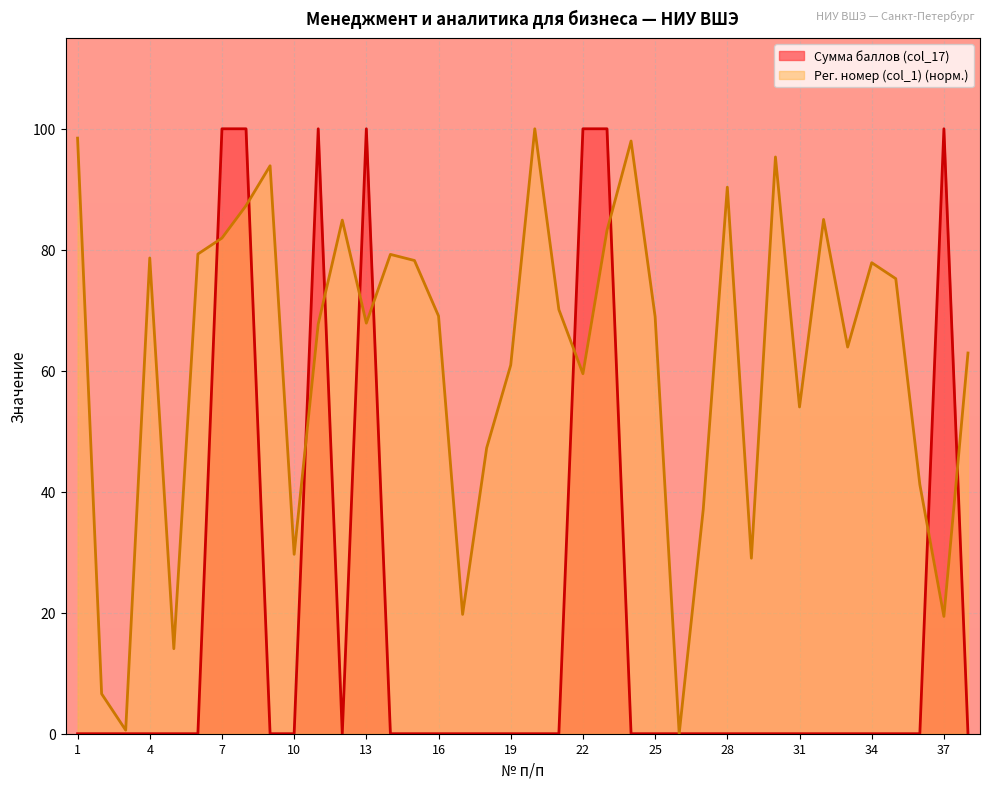

At which category does Рег. номер (col_1) reach its first local peak?

4